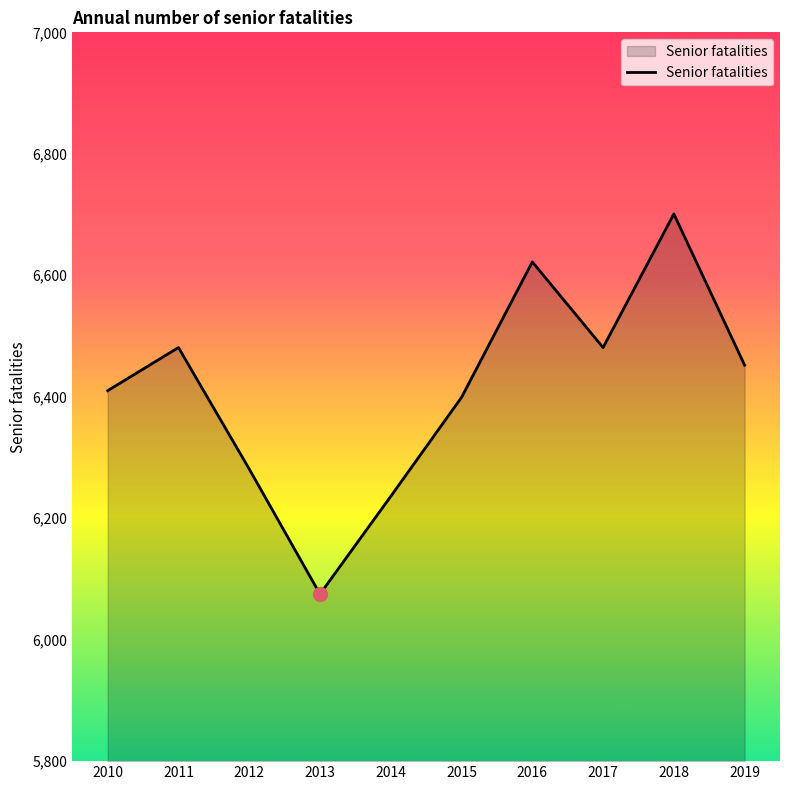

At which label does the data first exceed 6452?

2011